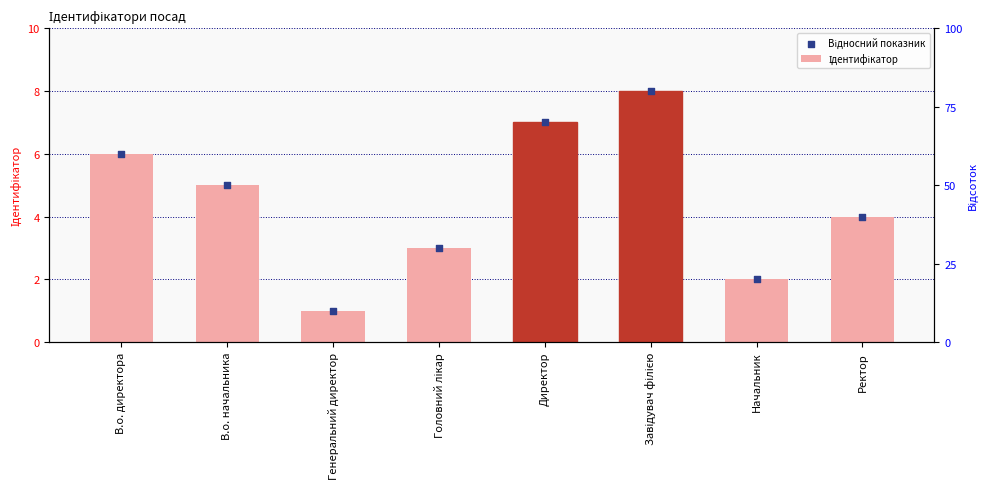

At how many categories does at least one series exceed 5?

3